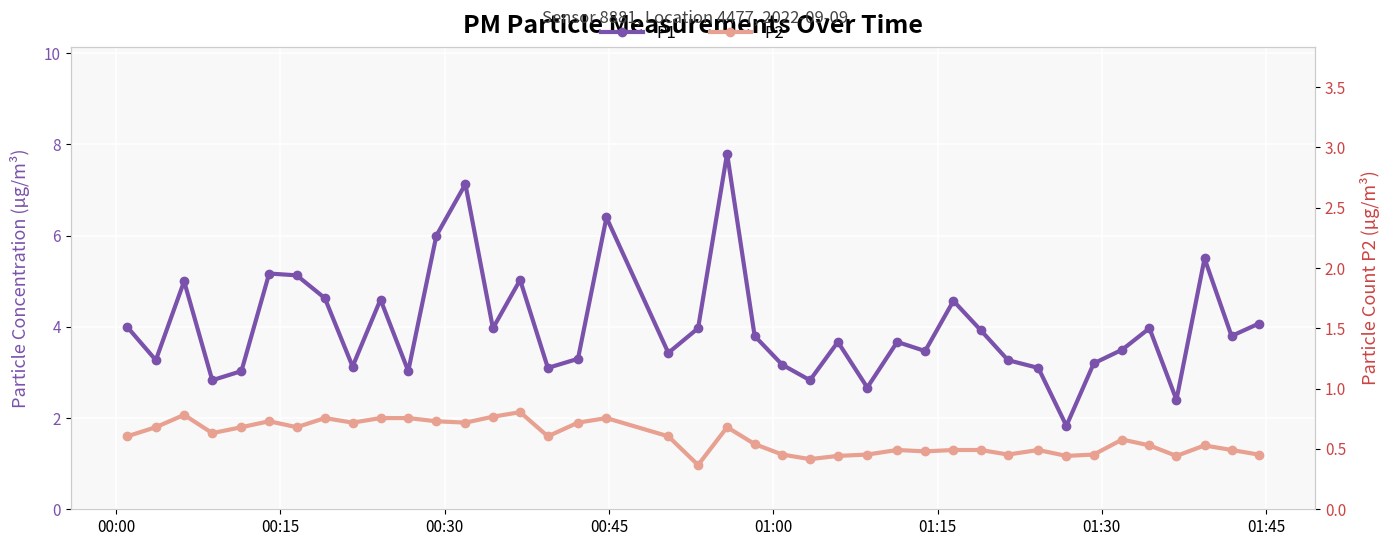

In P2, how many points are higher than both neighbors (excluding endpoints)?

10